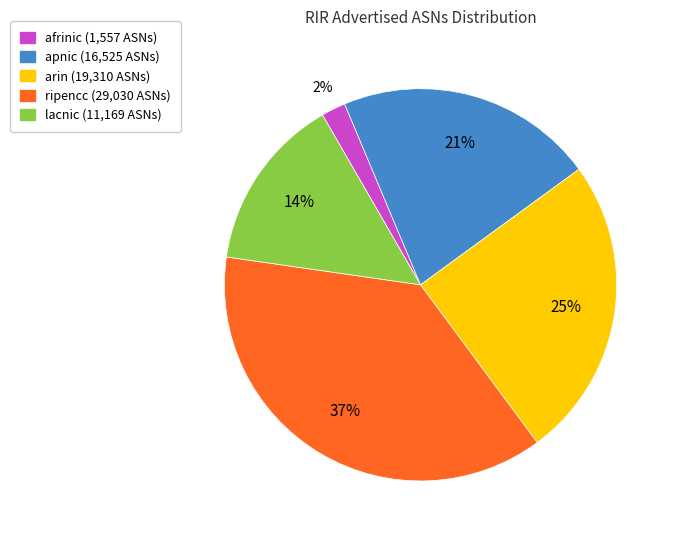

What percentage is the lacnic slice, to the nearest percent?

14%